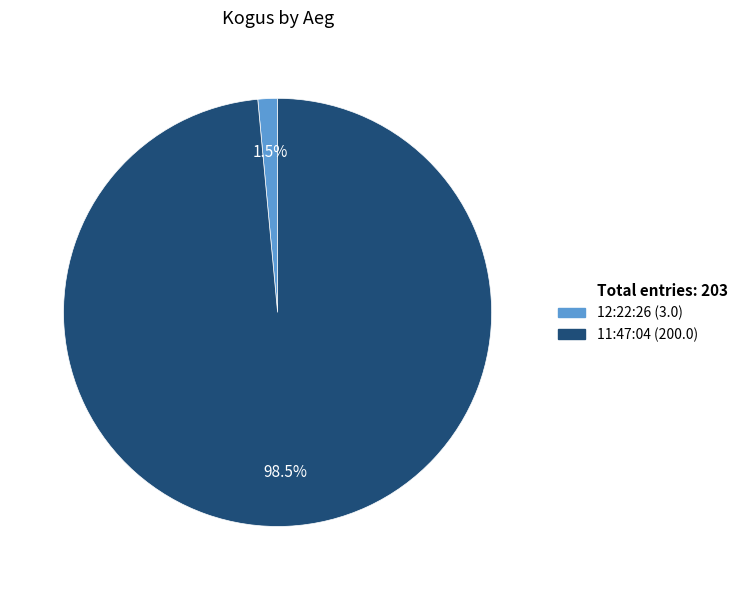

Does any single category account for the majority?

Yes